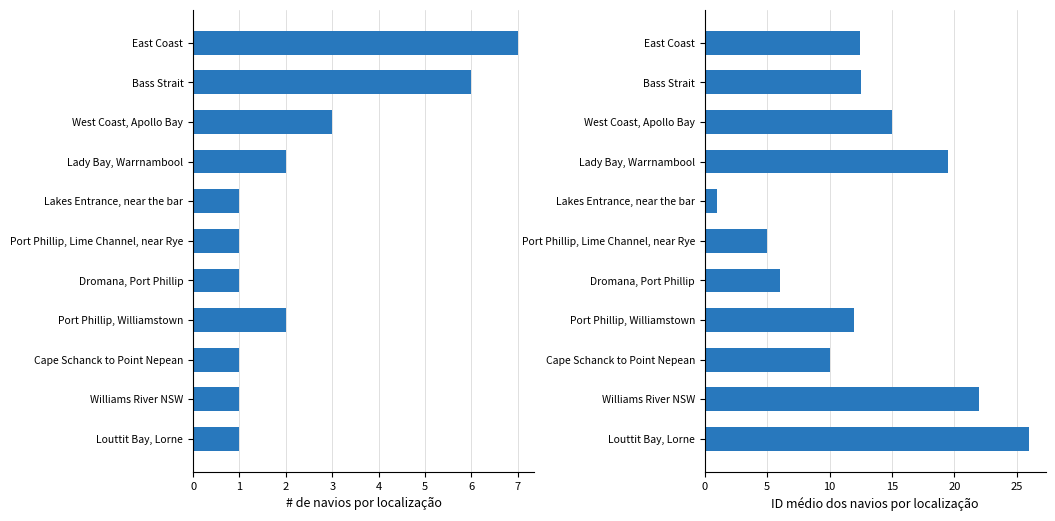

Rank the series by their maximum value, from highest to lowest.

Avg ID, Count